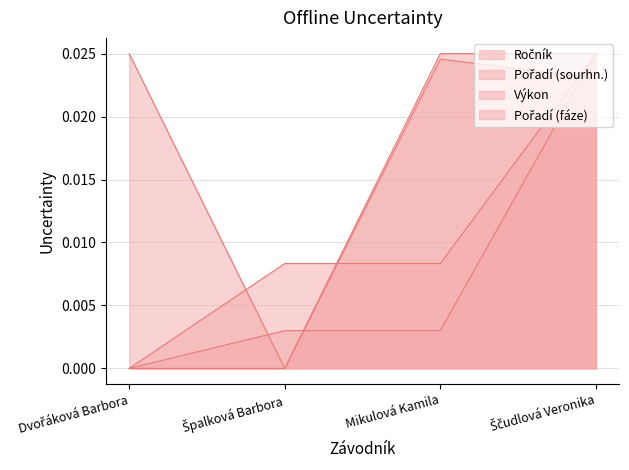

Which series has the largest range (max minus min)?

Ročník